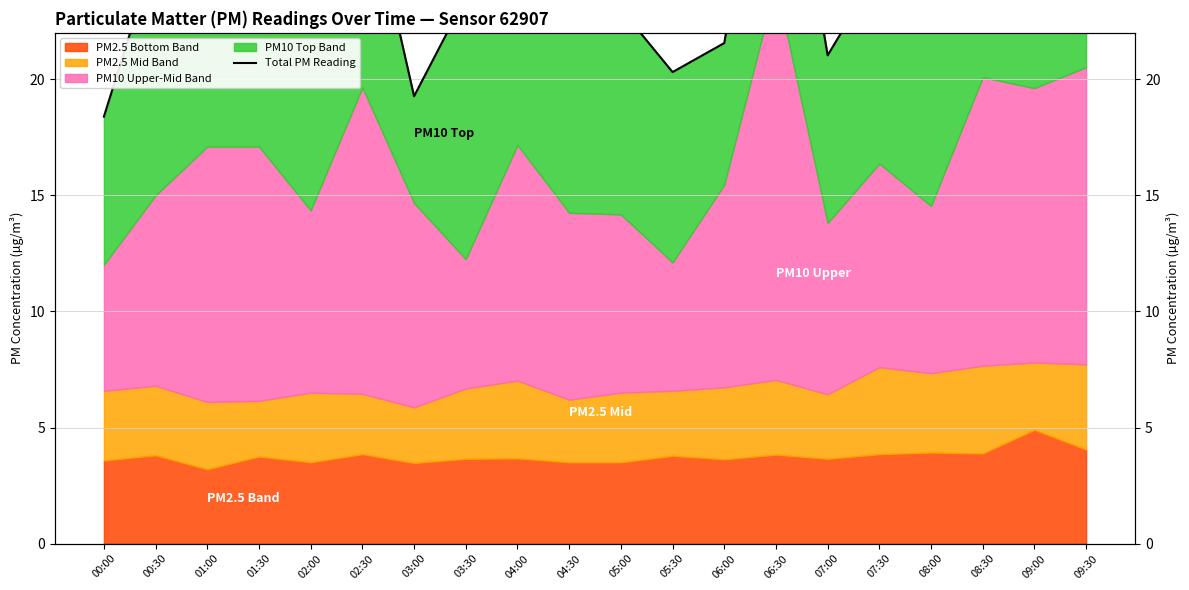

Reading left to right, transcribe all the data shown in this chart.

00:00=18.4	00:30=25.5	01:00=22.8	01:30=22.1	02:00=25.0	02:30=29.1	03:00=19.3	03:30=23.6	04:00=26.8	04:30=28.2	05:00=23.0	05:30=20.3	06:00=21.6	06:30=34.4	07:00=21.0	07:30=24.8	08:00=22.7	08:30=27.9	09:00=27.7	09:30=30.8